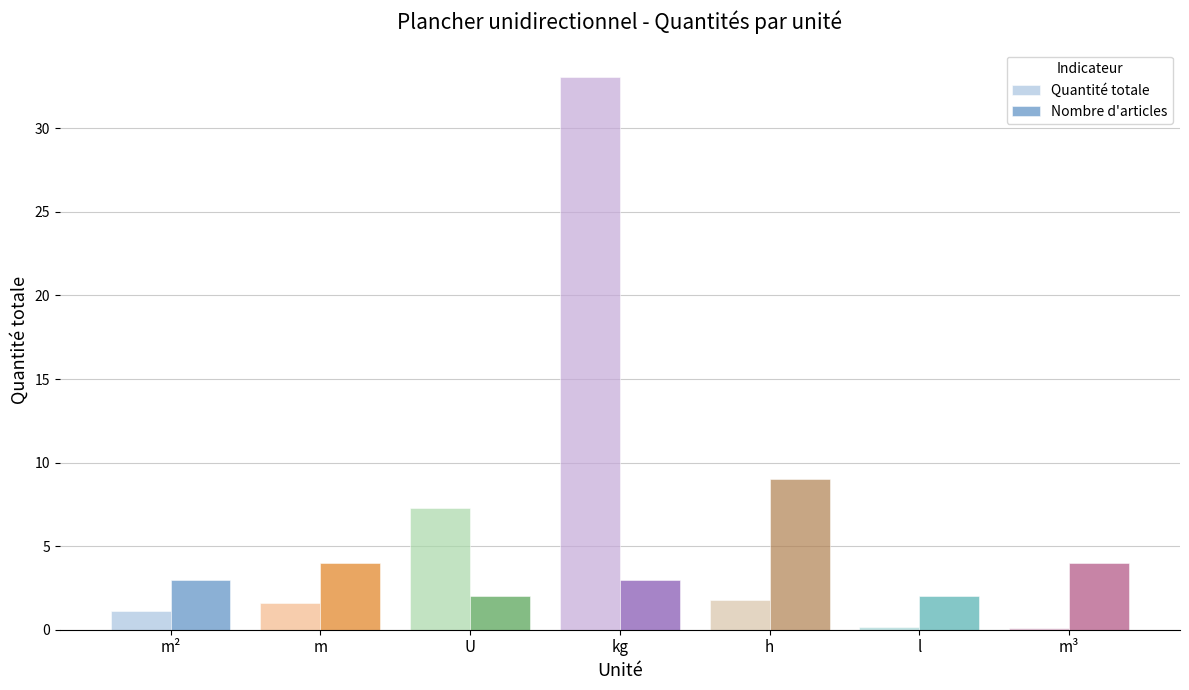

Which series has the largest total across all categories?

Quantité totale